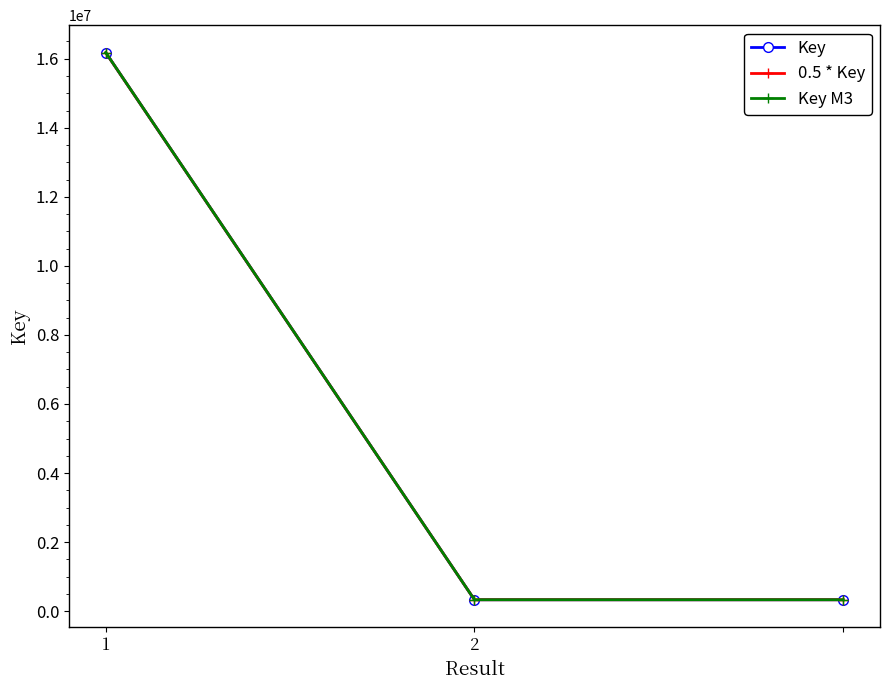

What is the value of the Key point at the 1st from the left?

16178514.0